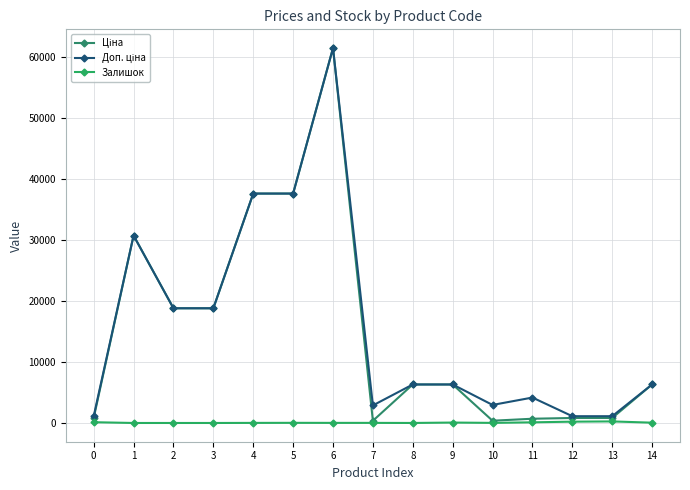

Reading left to right, transcribe all the data shown in this chart.

Ціна: 818.5	30717.1	18796.8	18796.8	37593.6	37593.6	61434.3	359.9	6308.8	6308.8	369.5	694.3	818.5	818.5	6308.8
Доп. ціна: 1109.2	30717.1	18796.8	18796.8	37593.6	37593.6	61434.3	2878.8	6308.8	6308.8	2955.8	4165.6	1109.2	1109.2	6308.8
Залишок: 125.0	0.0	0.0	0.0	13.0	23.0	16.0	15.0	2.0	68.0	15.0	106.0	215.0	256.0	49.0